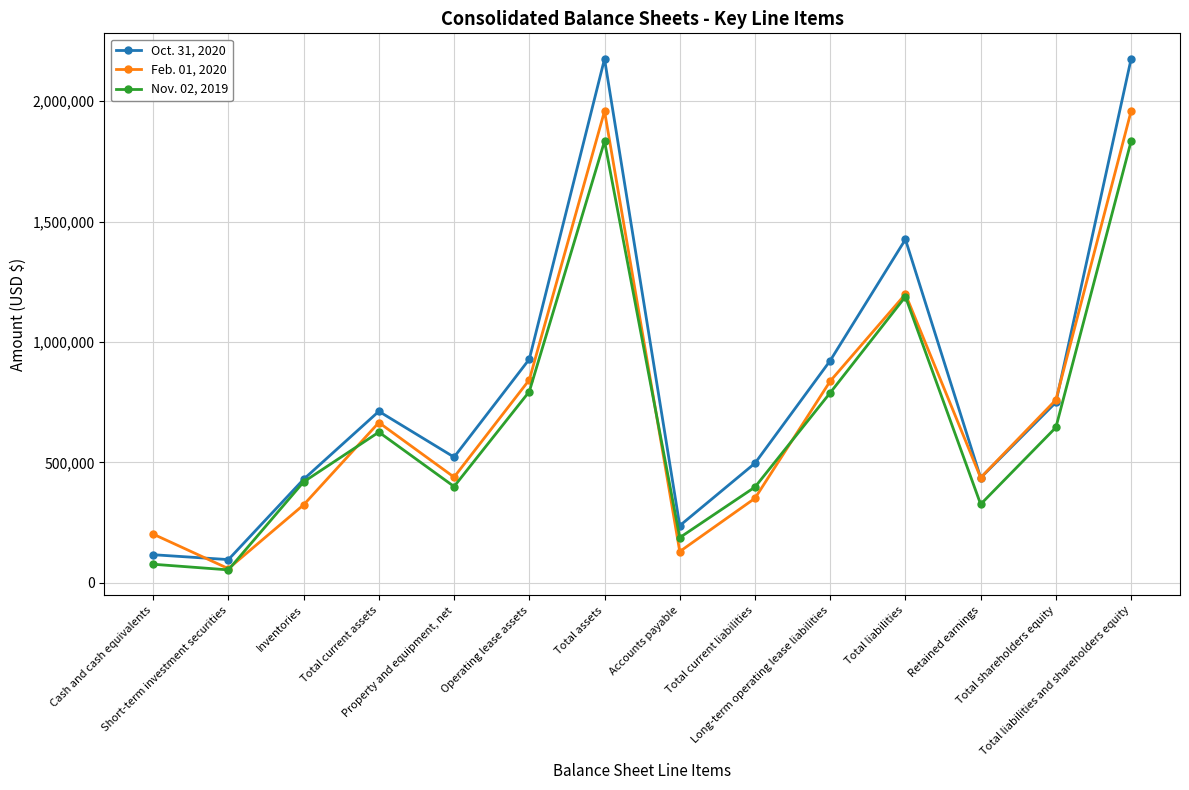

How many data points does each series have?

14